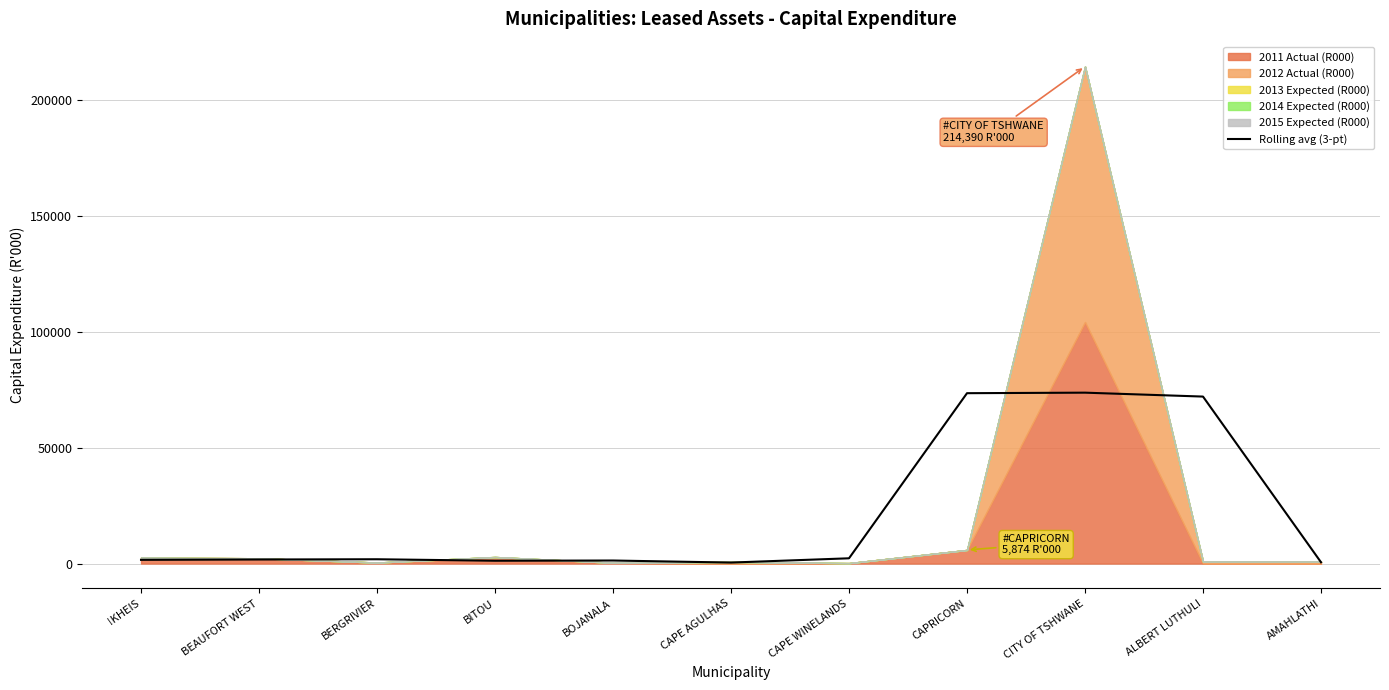

What is the highest value of the Rolling avg (3-pt) series?

73710.0